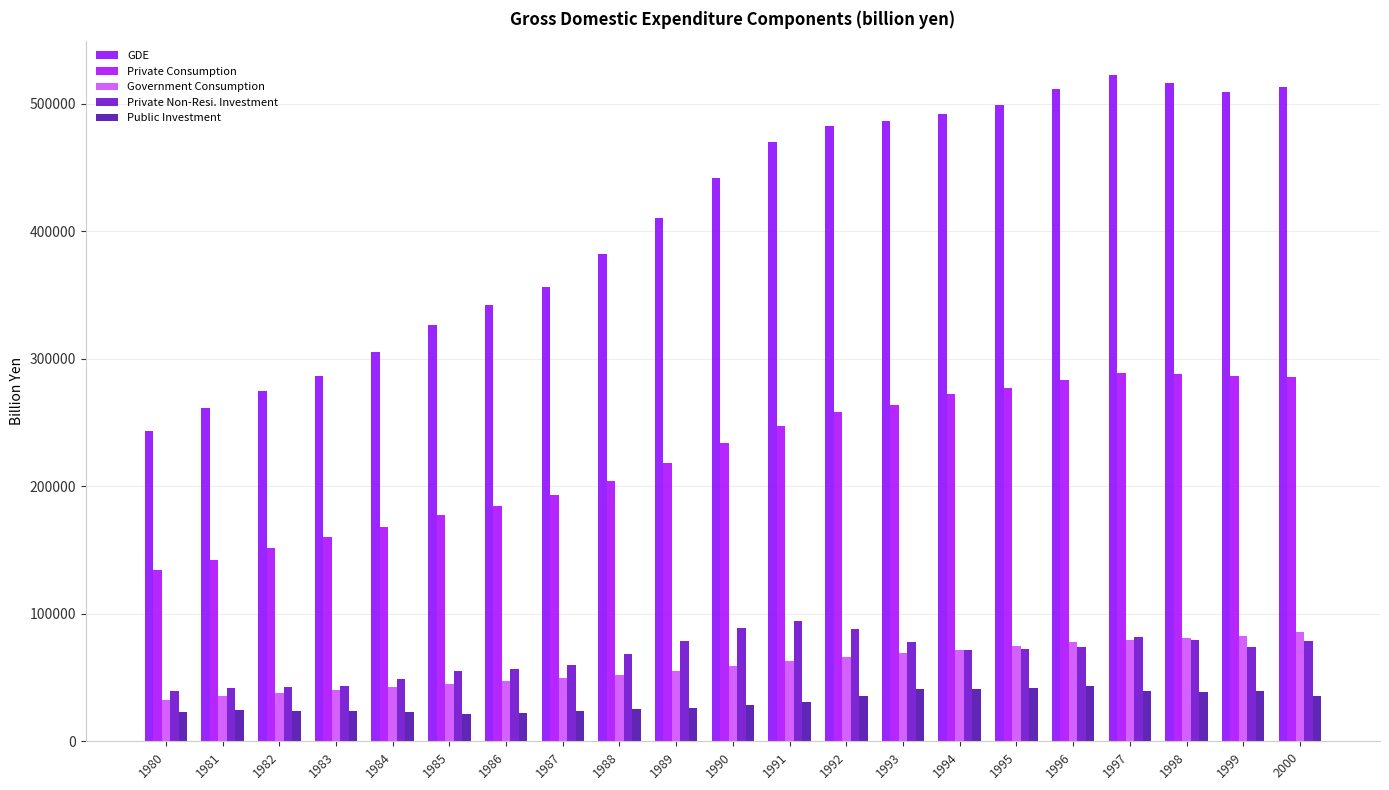

What is the sum of all Private Consumption values?

4721089.4